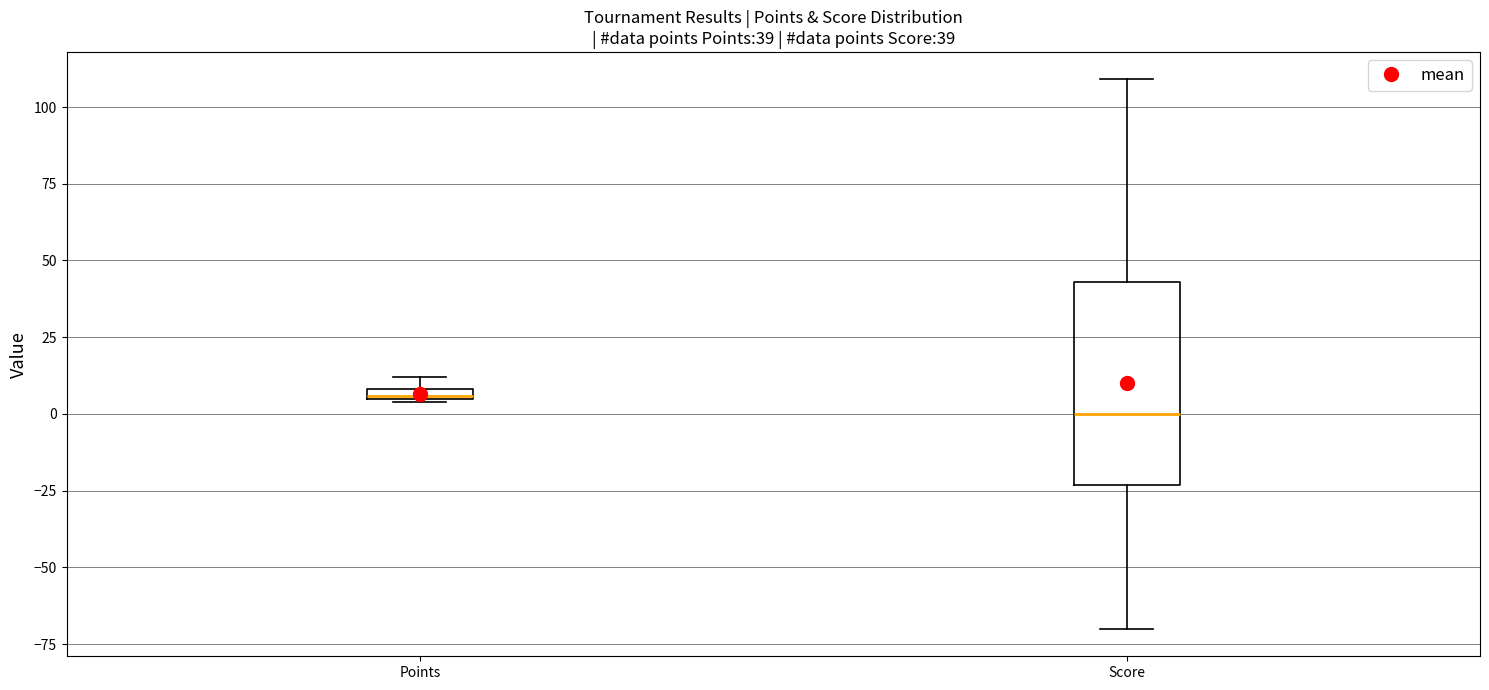

Comparing the boxes themselves (not the whiskers), which one is the tallest?

Score